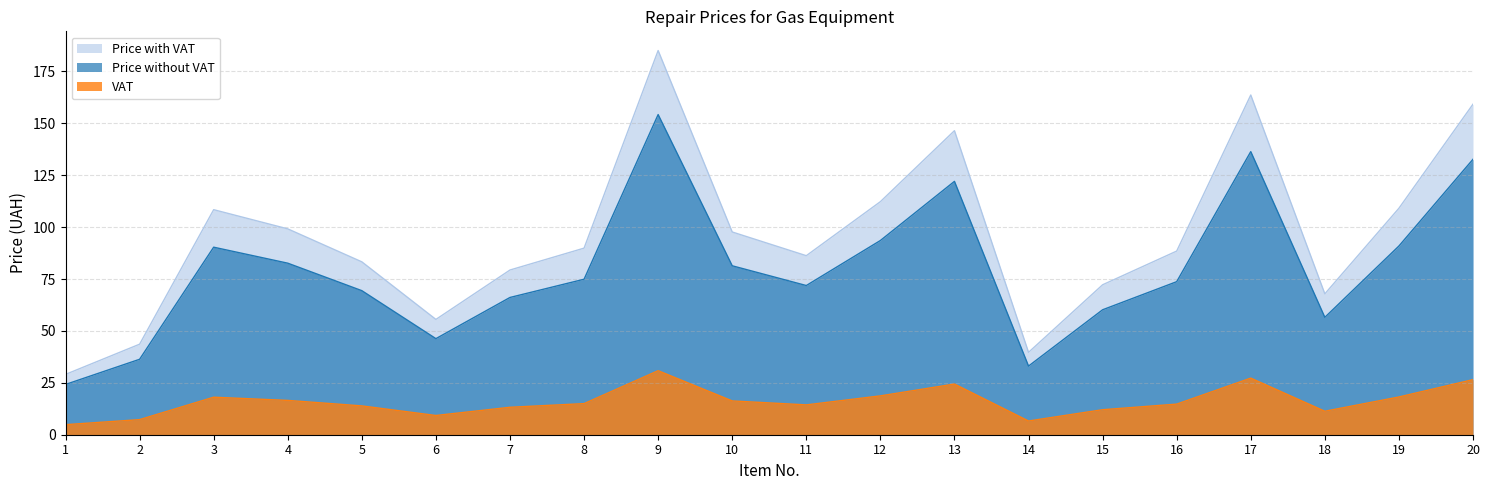

What is the spread (max minus min) of values at 4?

82.6